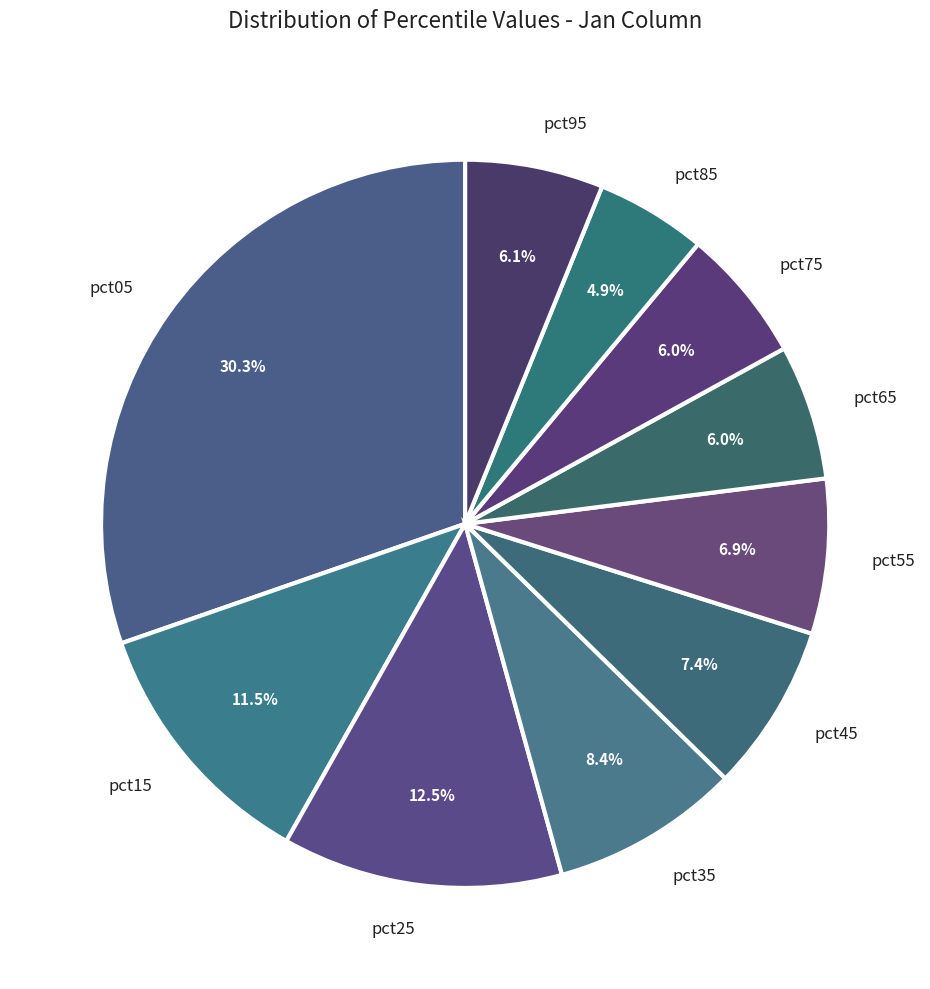

How many slices are in this pie chart?

10